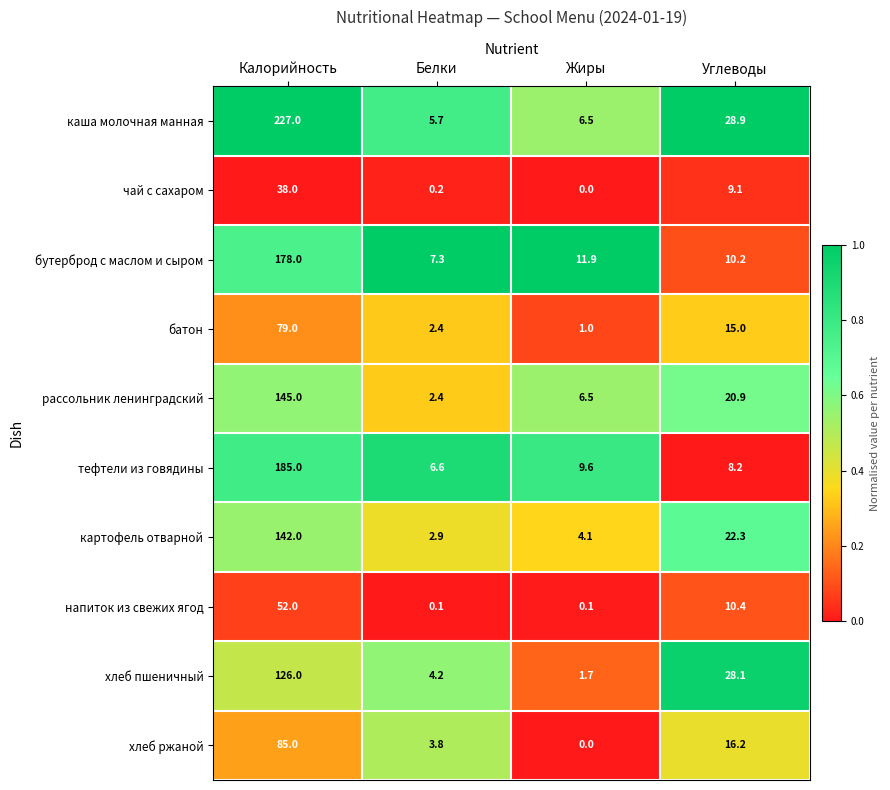

How many series are shown in this chart?

10